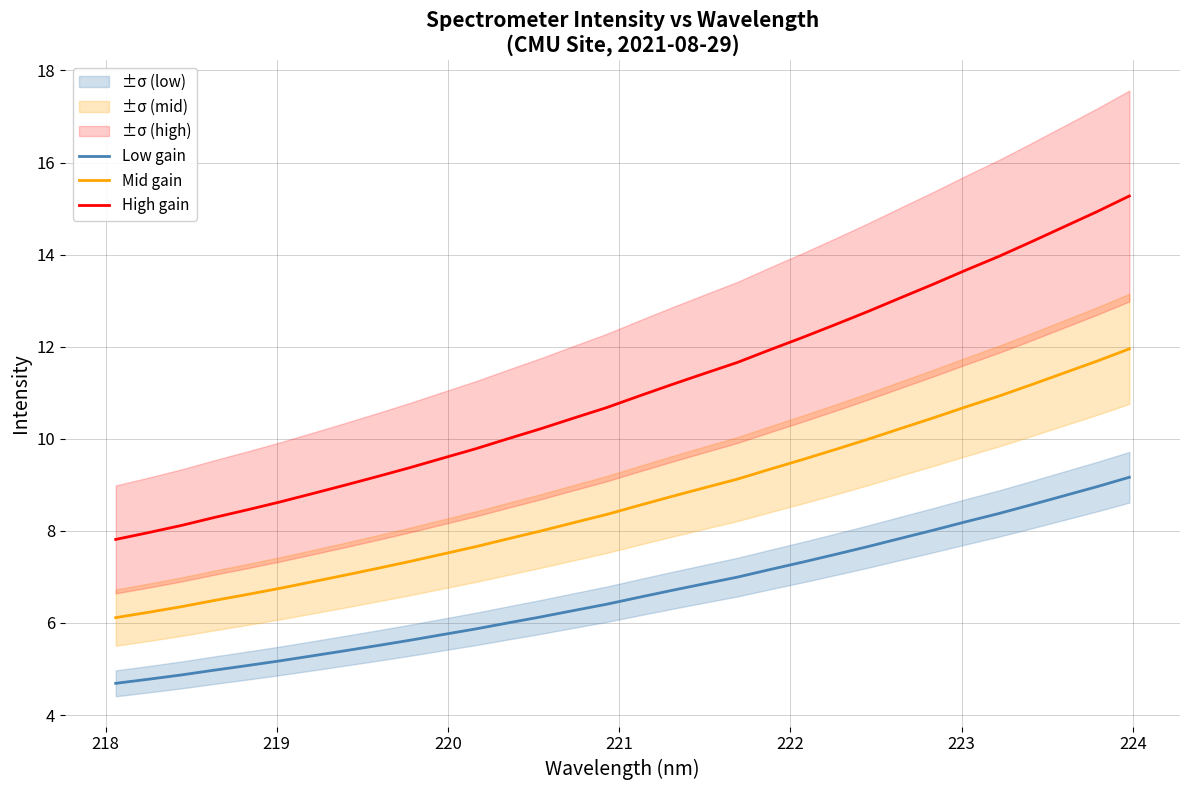

True or false: Low gain and Mid gain cross at least once.

False